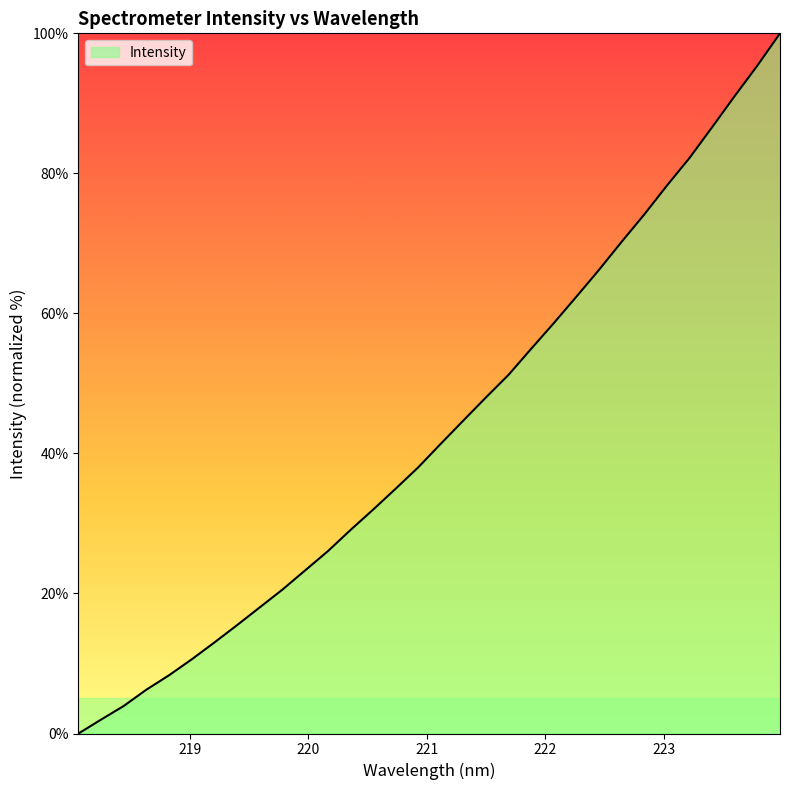

How many positive values are there?

31